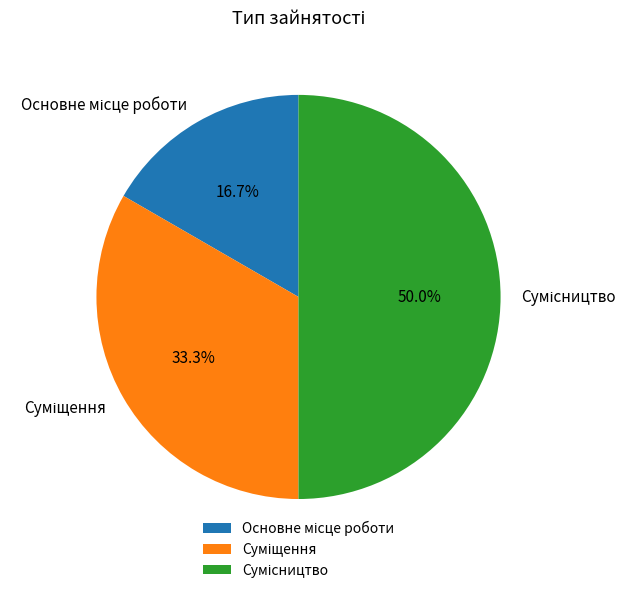

Rank the categories by value from highest to lowest.

Сумісництво, Суміщення, Основне місце роботи